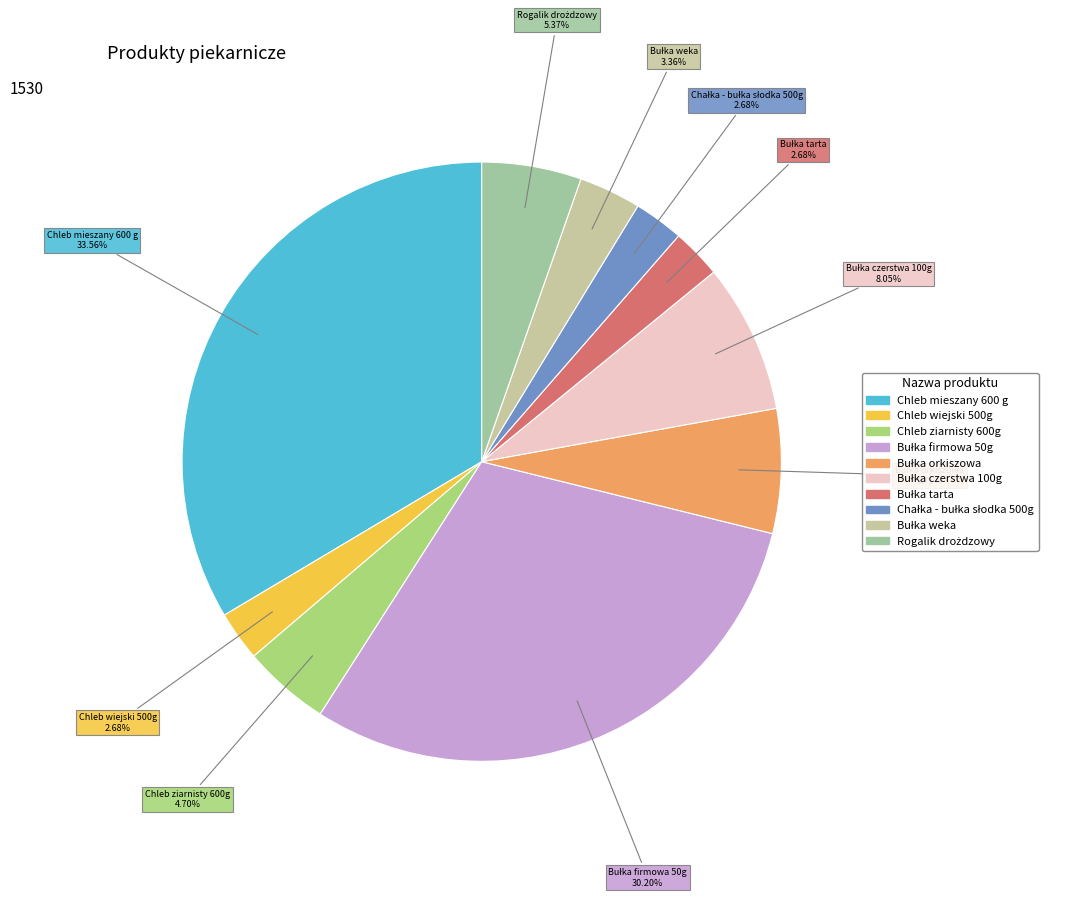

Which category has the biggest portion of the pie?

Chleb mieszany 600 g